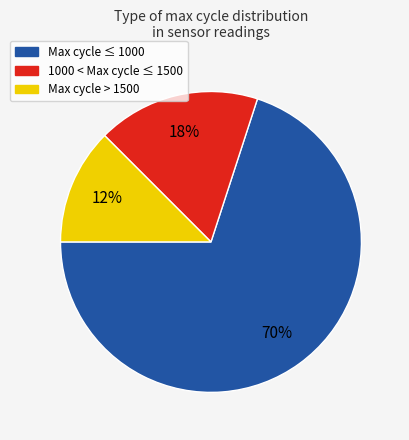

Is there any slice that represents more than half of the pie?

Yes